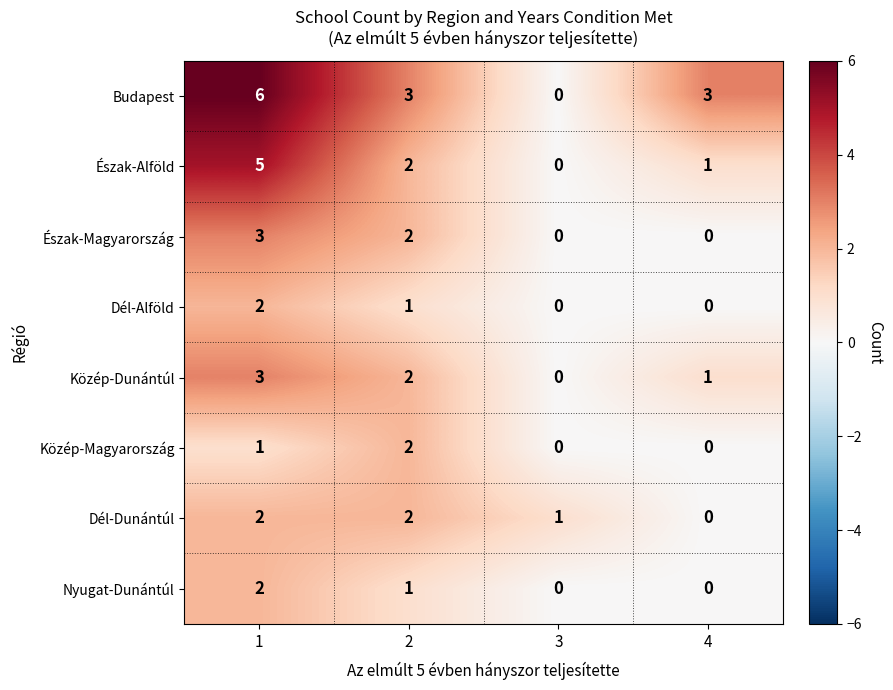

Is it true that Észak-Alföld equals 3 at 3?

False